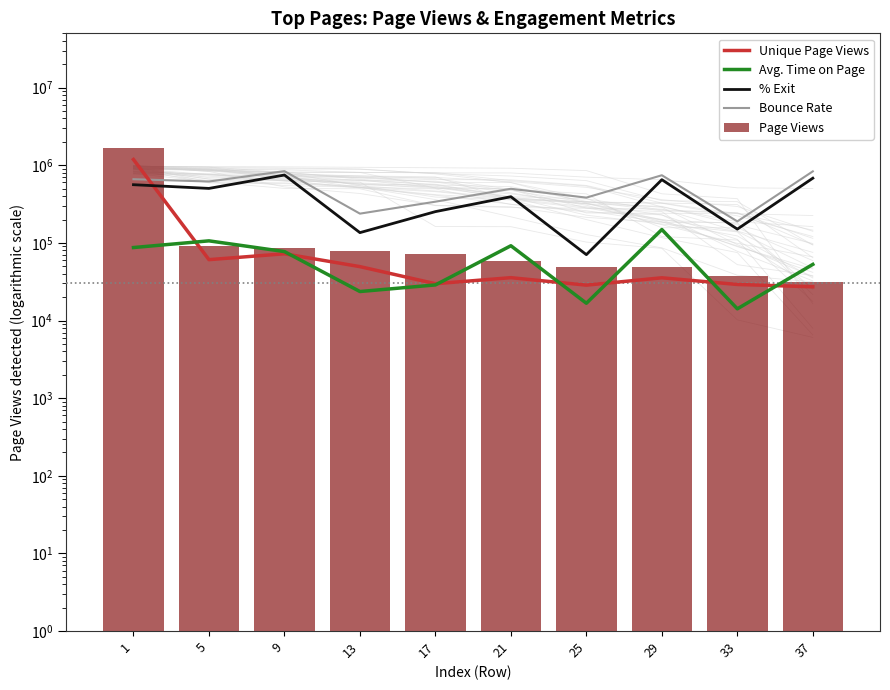

List the labels in order of Page Views value, smallest first.

37, 33, 29, 25, 21, 17, 13, 9, 5, 1